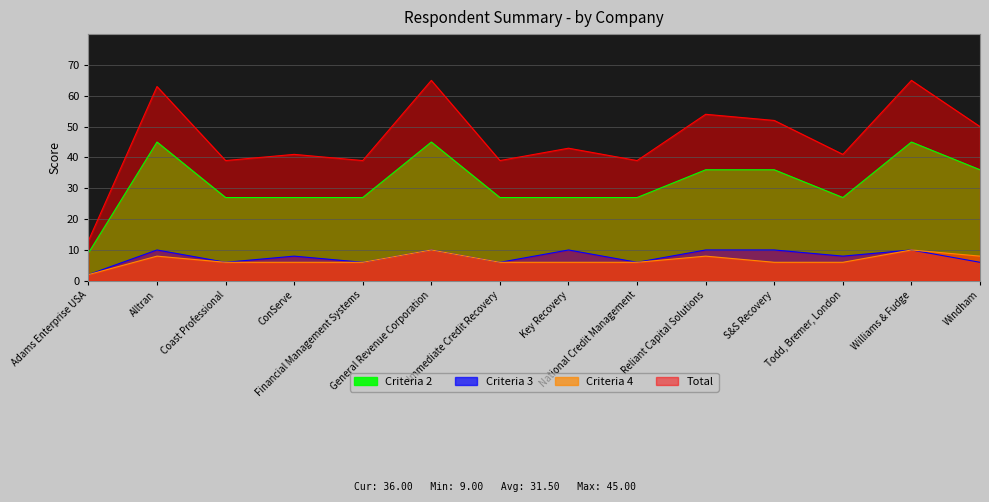

Where does the Total series first go above 43?

Alltran